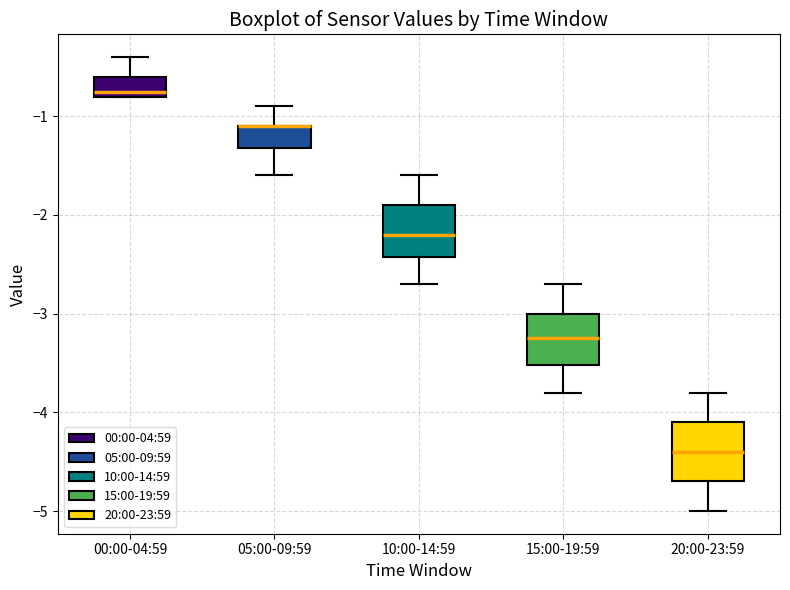

Where does the upper whisker of the box for 10:00-14:59 end on the y-axis? The values are not printed on the chart, so give them approximately, as read against the axis.

-1.6